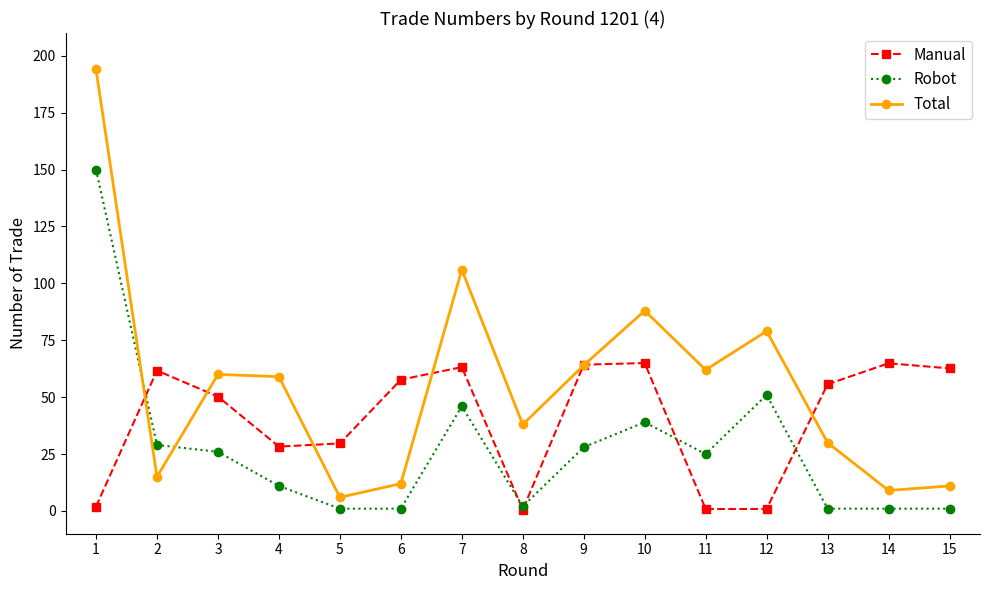

Which series ends up on top after the final intersection of Total and Robot?

Total